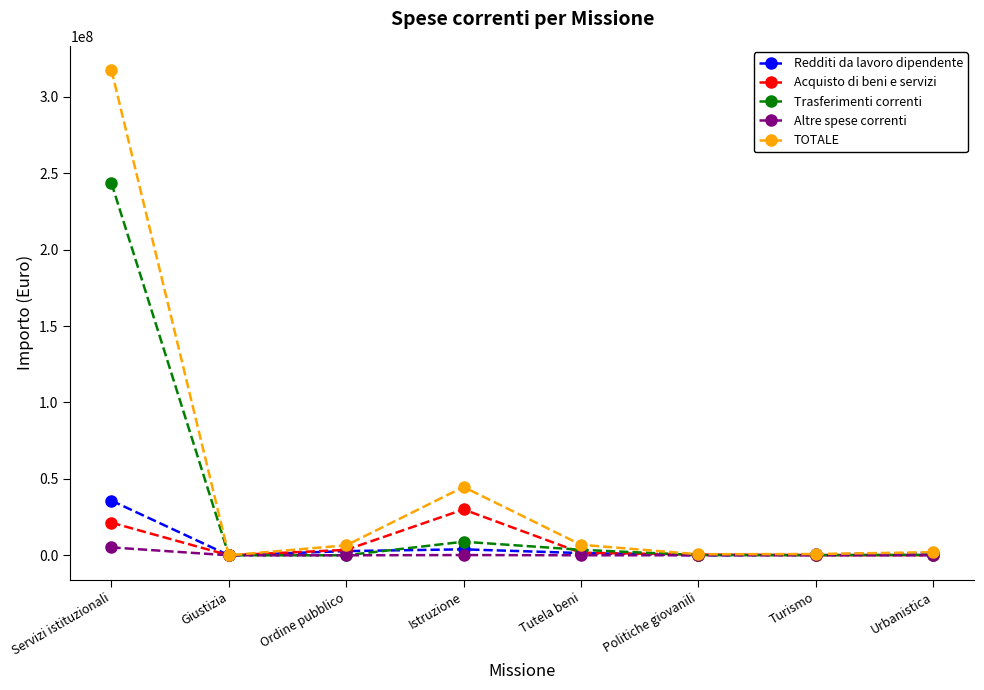

What is the sum of the Altre spese correnti values at Servizi istituzionali and Tutela beni?

5186158.7